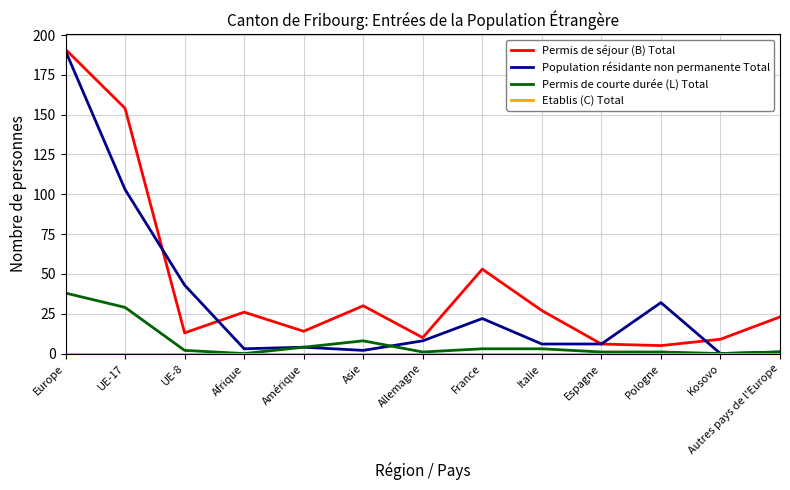

Between UE-8 and Allemagne, which series saw the biggest shift?

Population résidante non permanente Total